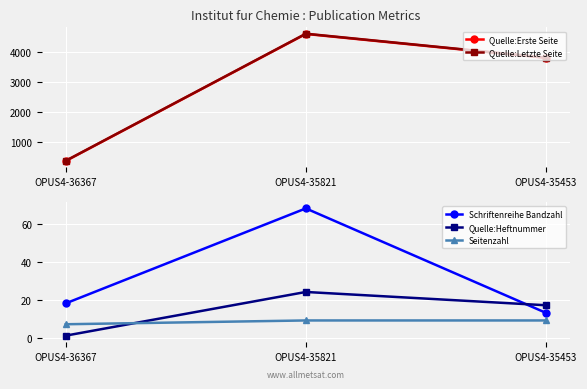

Between OPUS4-36367 and OPUS4-35821, which series saw the biggest shift?

Quelle:Letzte Seite